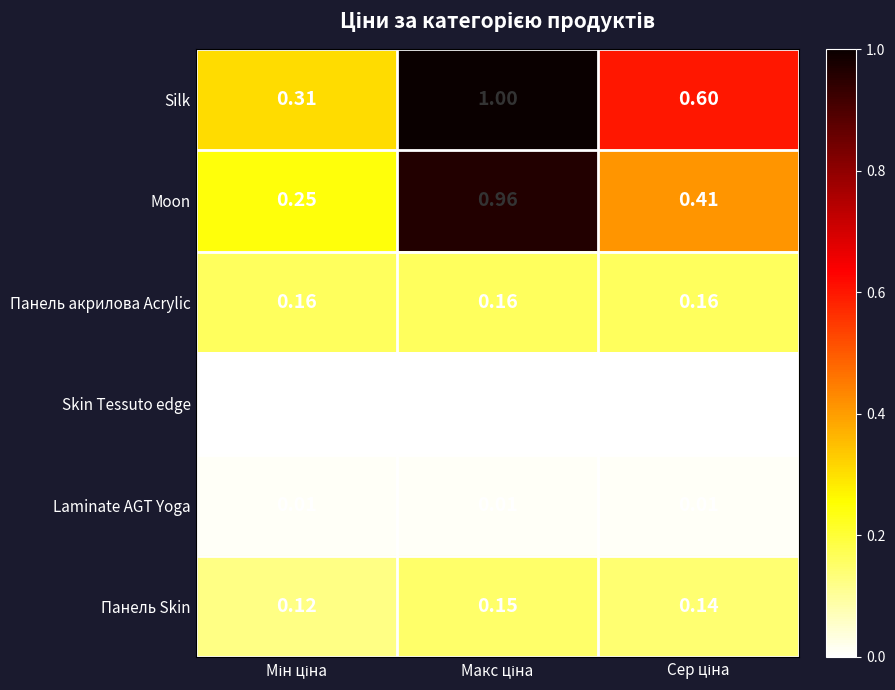

Which series has the largest total across all categories?

Silk